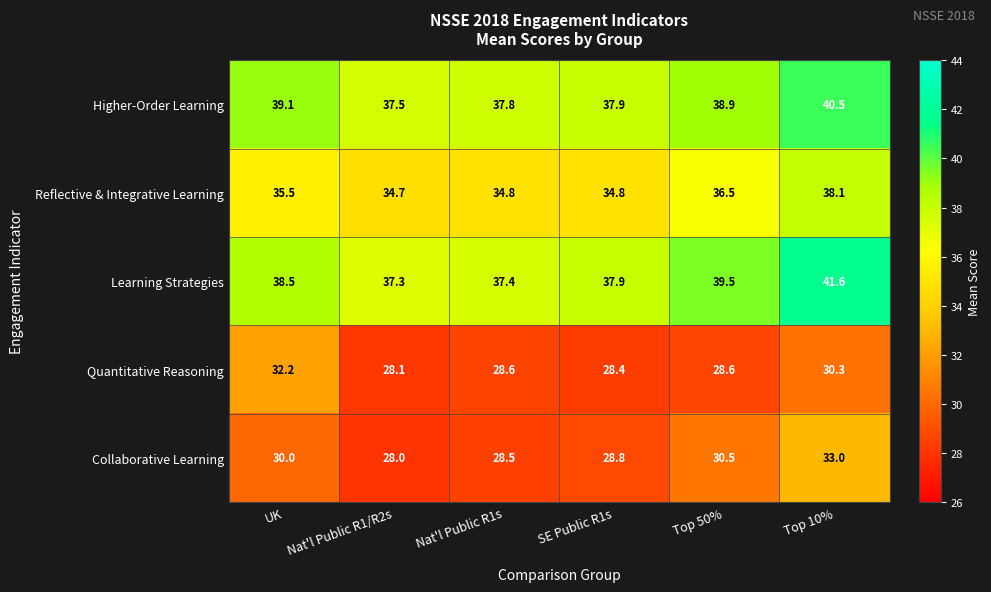

Which series has the largest total across all categories?

Learning Strategies